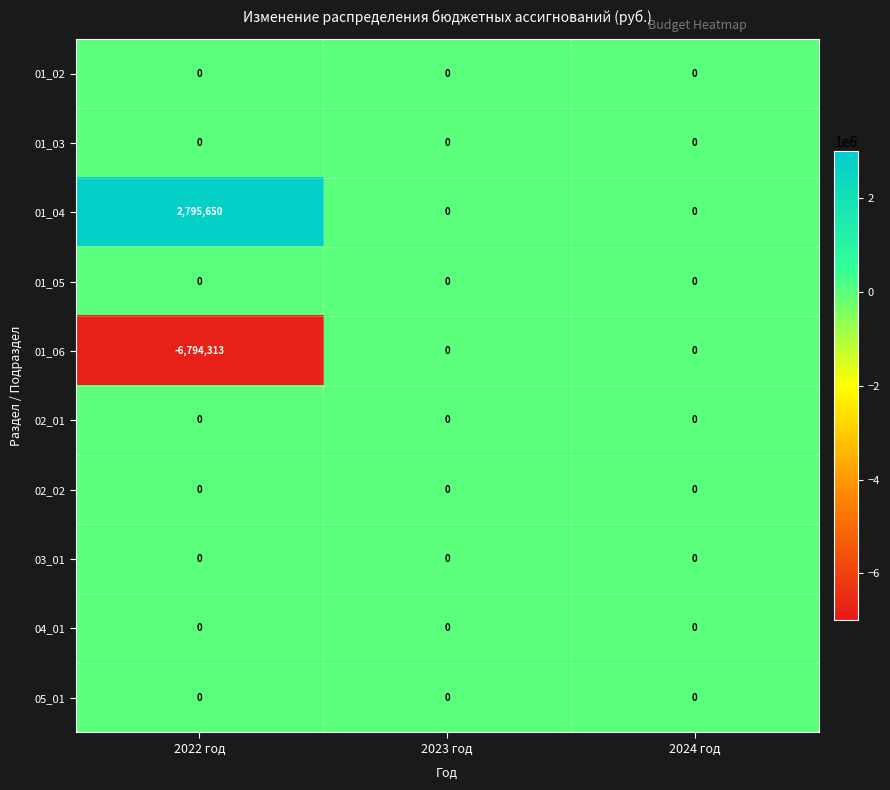

What is the spread (max minus min) of values at 2022 год?

9589963